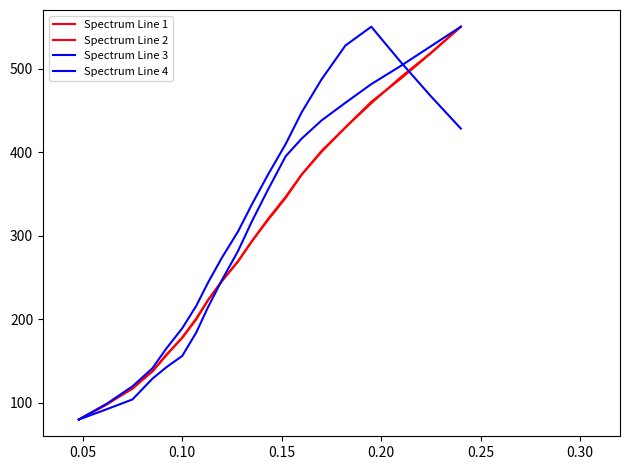

Does the chart have visible grid lines?

No